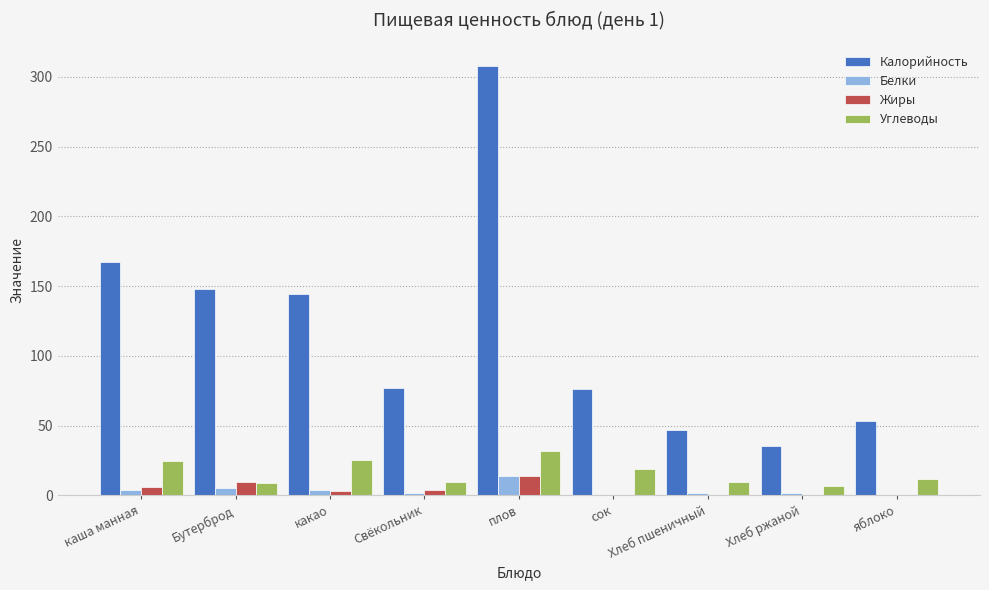

What are all the series names shown in the legend?

Калорийность, Белки, Жиры, Углеводы